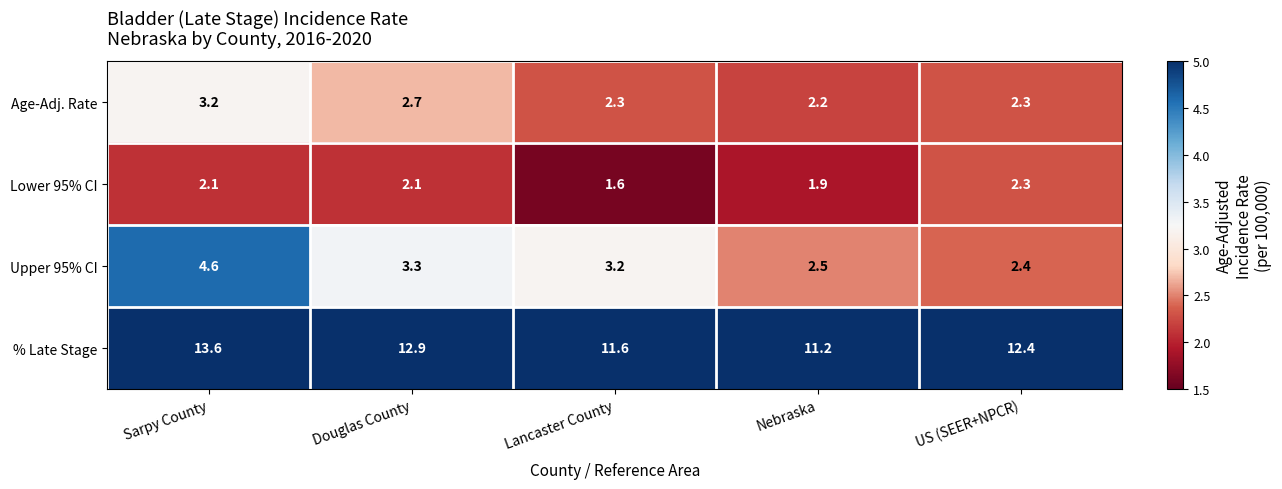

Where does the % Late Stage series first go above 12?

Sarpy County